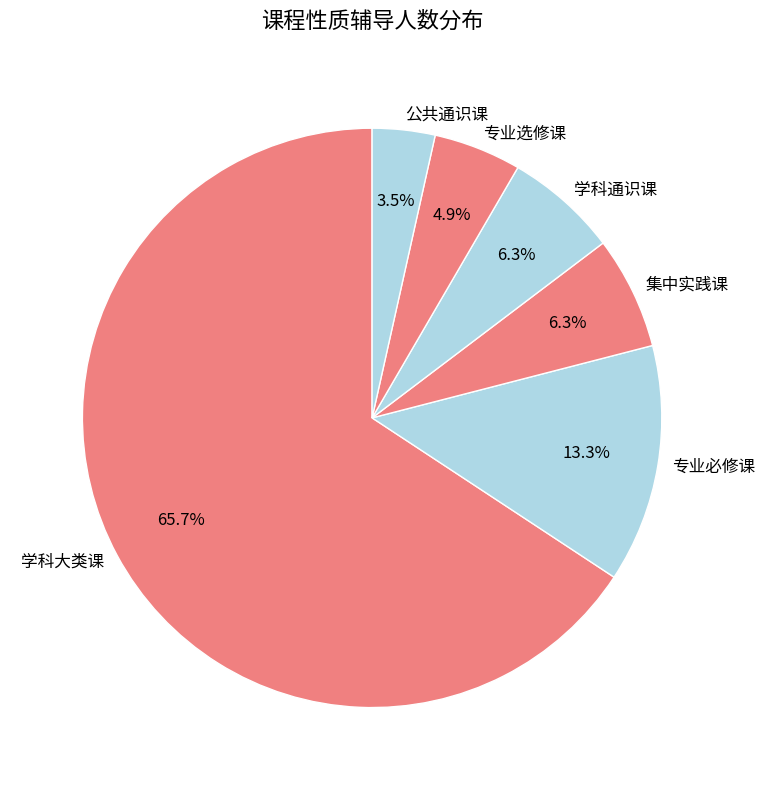

Do 集中实践课 and 专业选修课 together represent more than half of the pie?

No